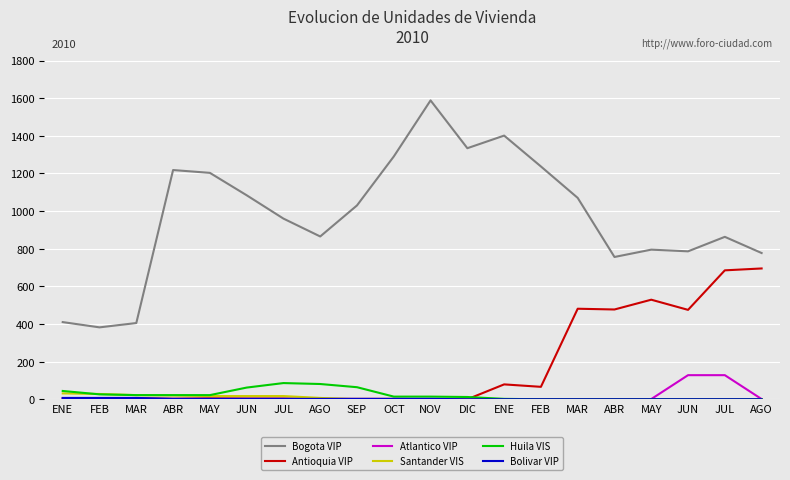

What is the value of the Santander VIS point at the 20th from the left?

7